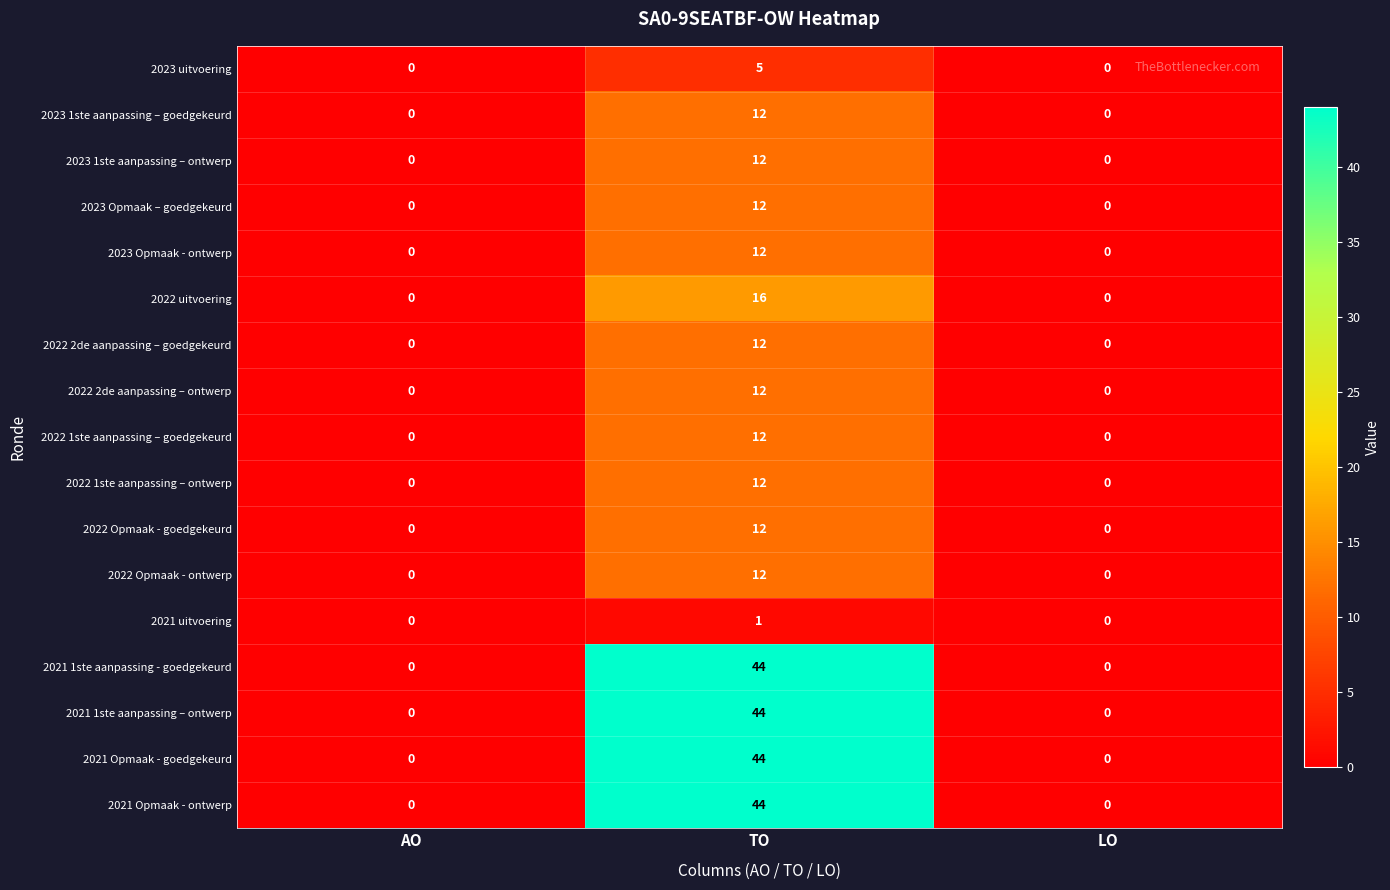

Is it true that 2023 1ste aanpassing – goedgekeurd equals 7 at LO?

False